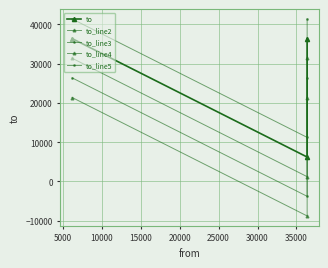

Which series has the largest range (max minus min)?

to